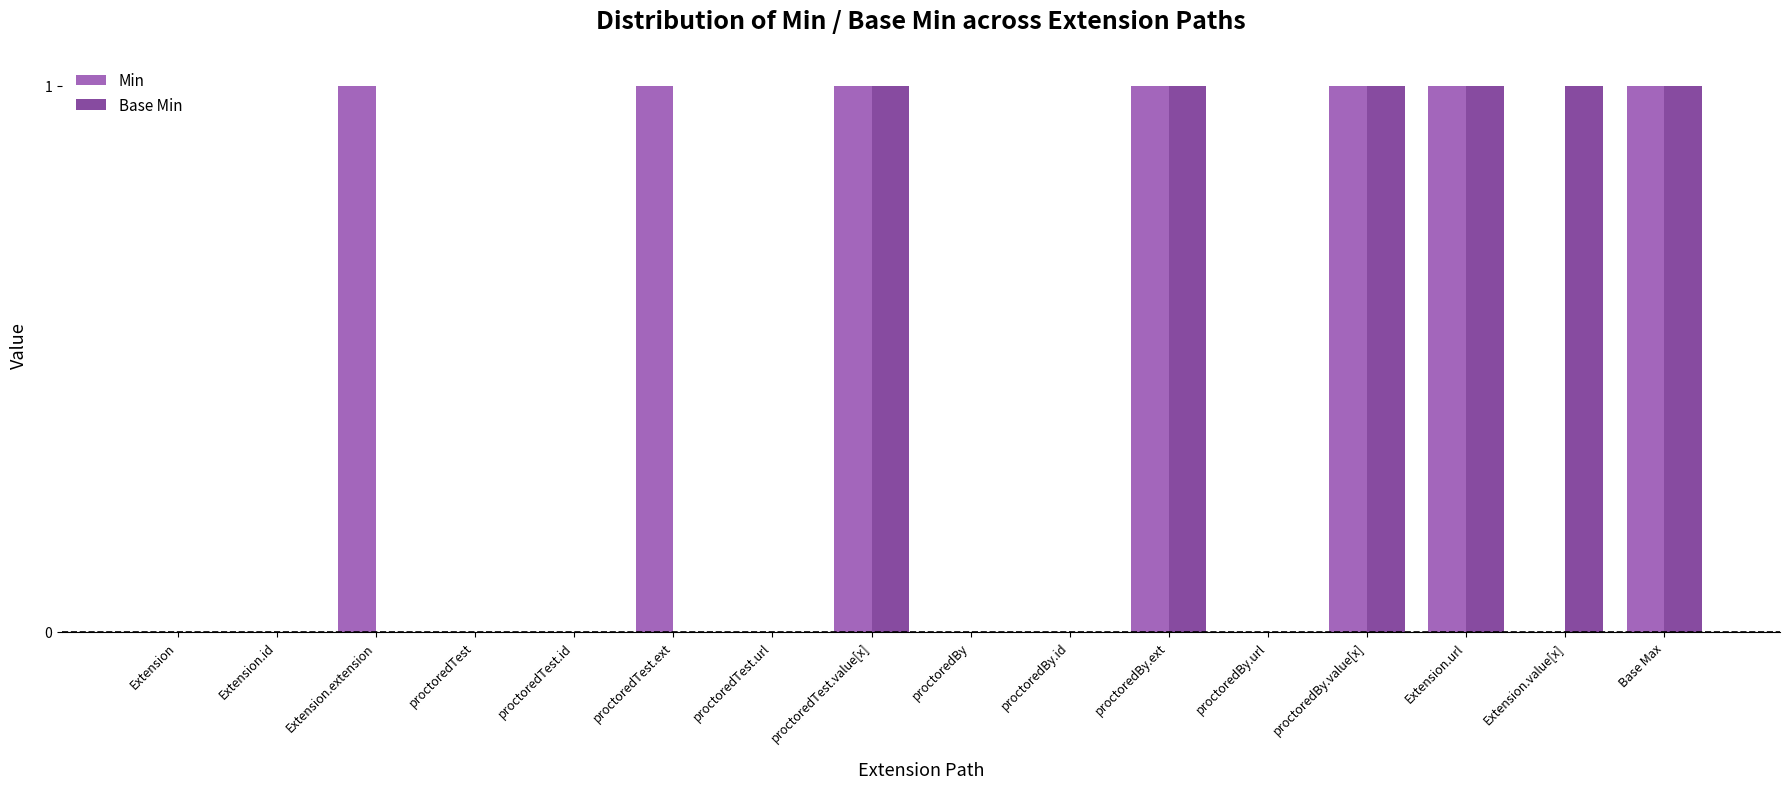

What are all the series names shown in the legend?

Min, Base Min